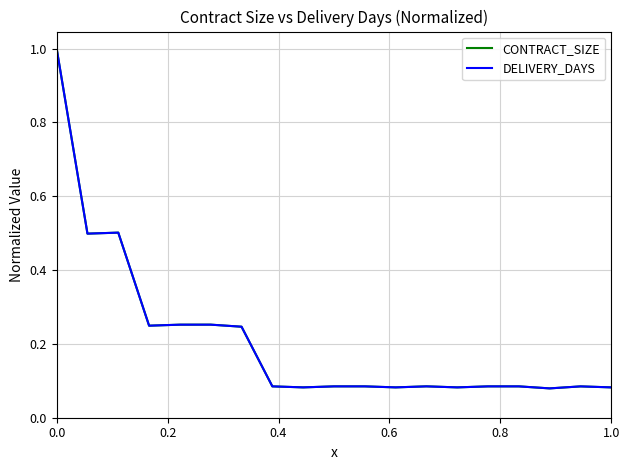

True or false: DELIVERY_DAYS has more than 0 interior local peaks.

True